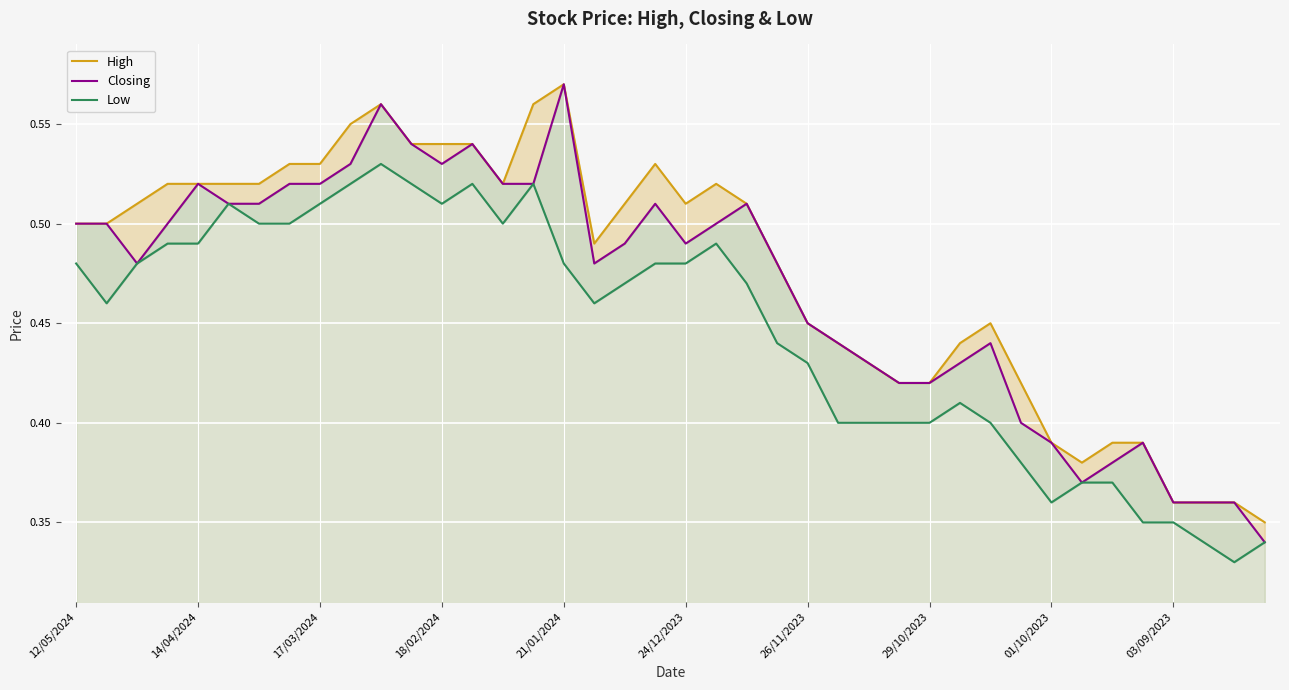

What position from the left is 14/04/2024?

2